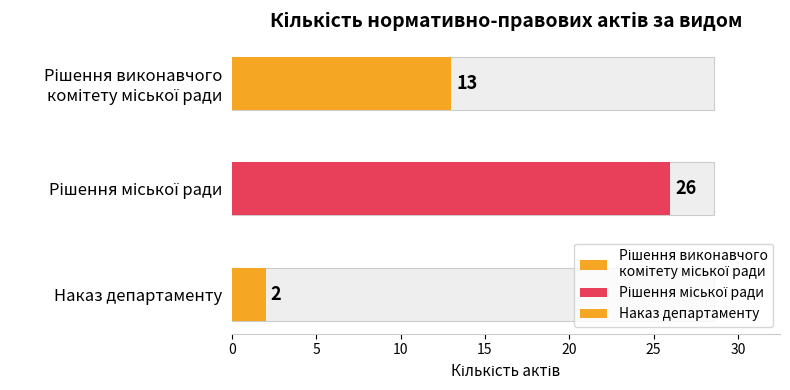

The chart shows a value of 8 at Рішення міської ради. True or false?

False